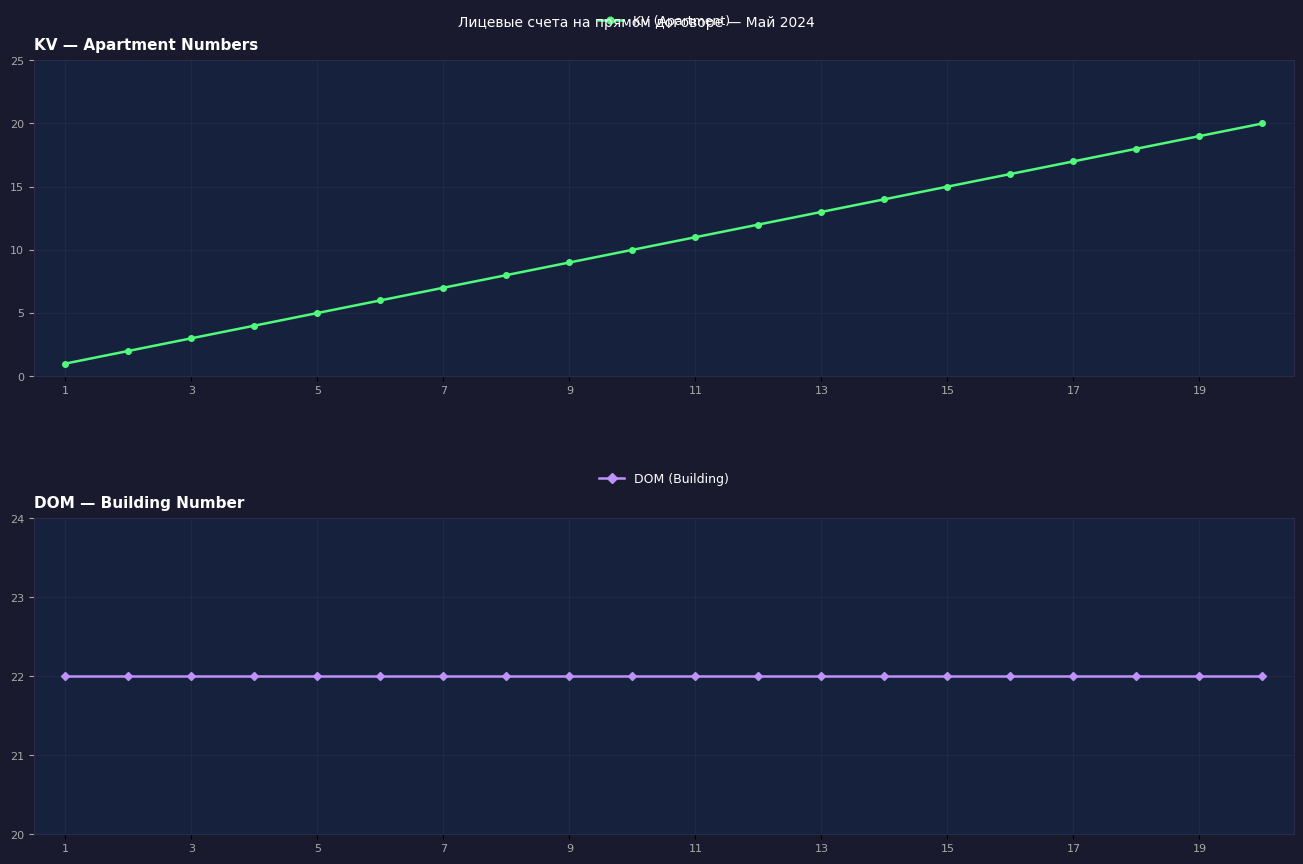

Reading left to right, list all the values displayed in this chart.

KV (Apartment): 1	2	3	4	5	6	7	8	9	10	11	12	13	14	15	16	17	18	19	20
DOM (Building): 22	22	22	22	22	22	22	22	22	22	22	22	22	22	22	22	22	22	22	22